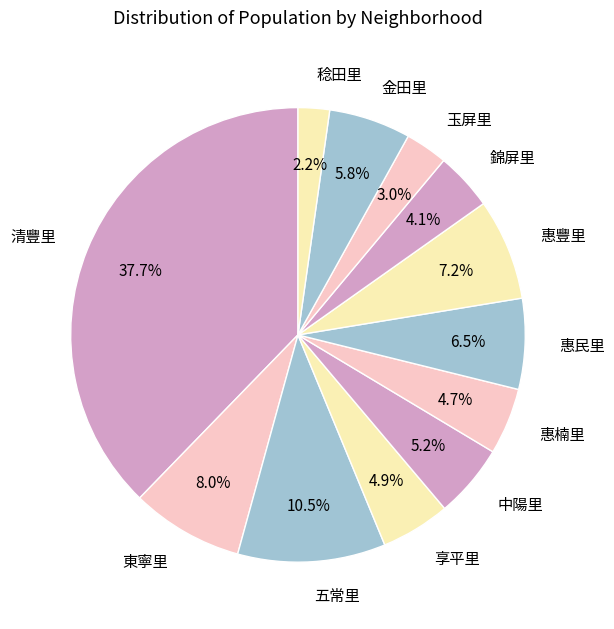

Do 惠豐里 and 玉屏里 together represent more than half of the pie?

No